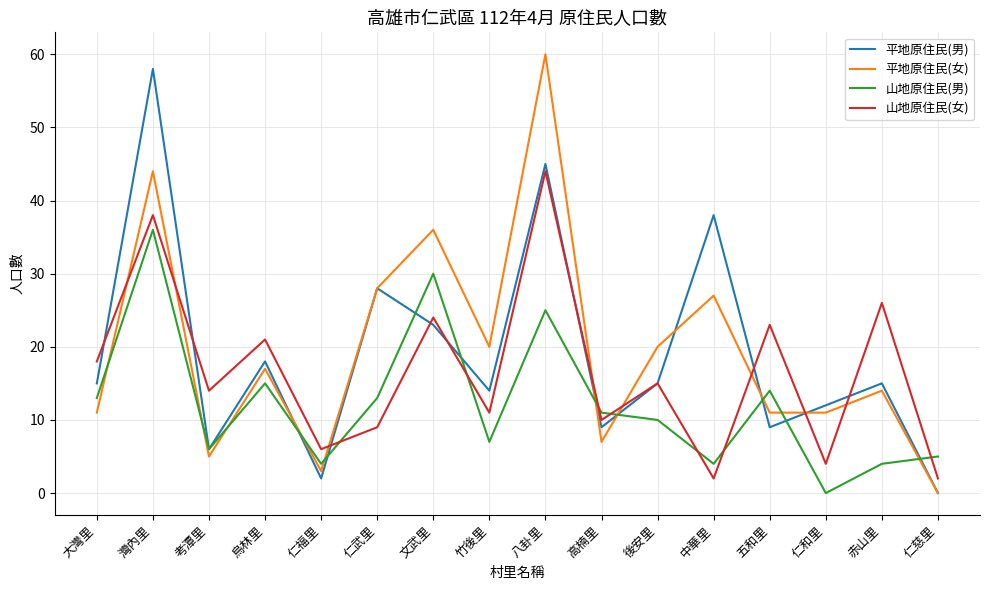

Is the value of 平地原住民(女) at 後安里 greater than the value of 山地原住民(男) at 後安里?

Yes